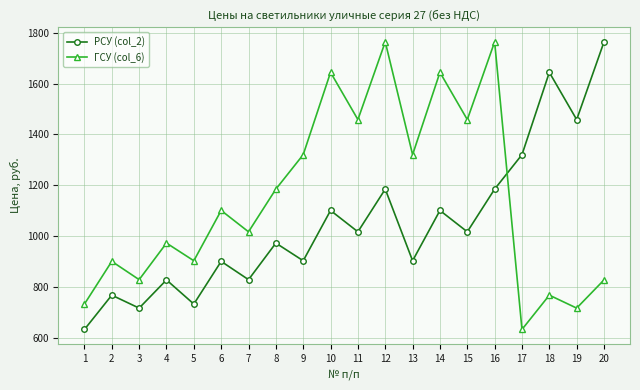

Which series ends up on top after the final intersection of ГСУ (col_6) and РСУ (col_2)?

РСУ (col_2)